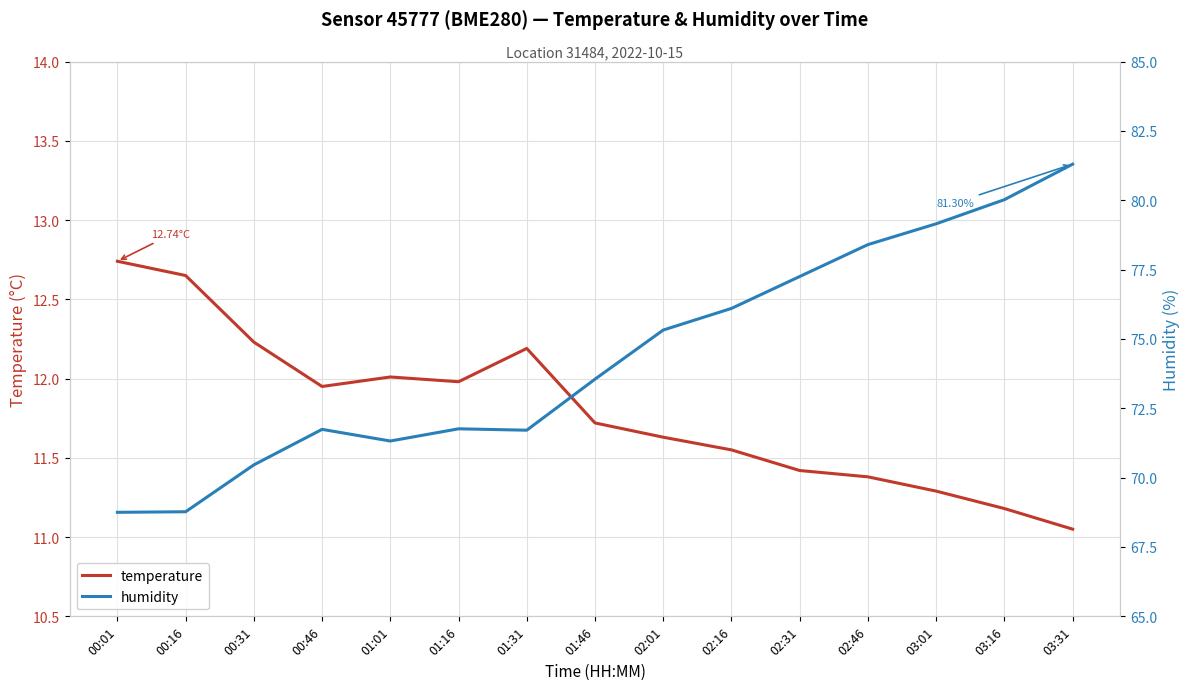

What is the total value across all series at 03:16?

91.2